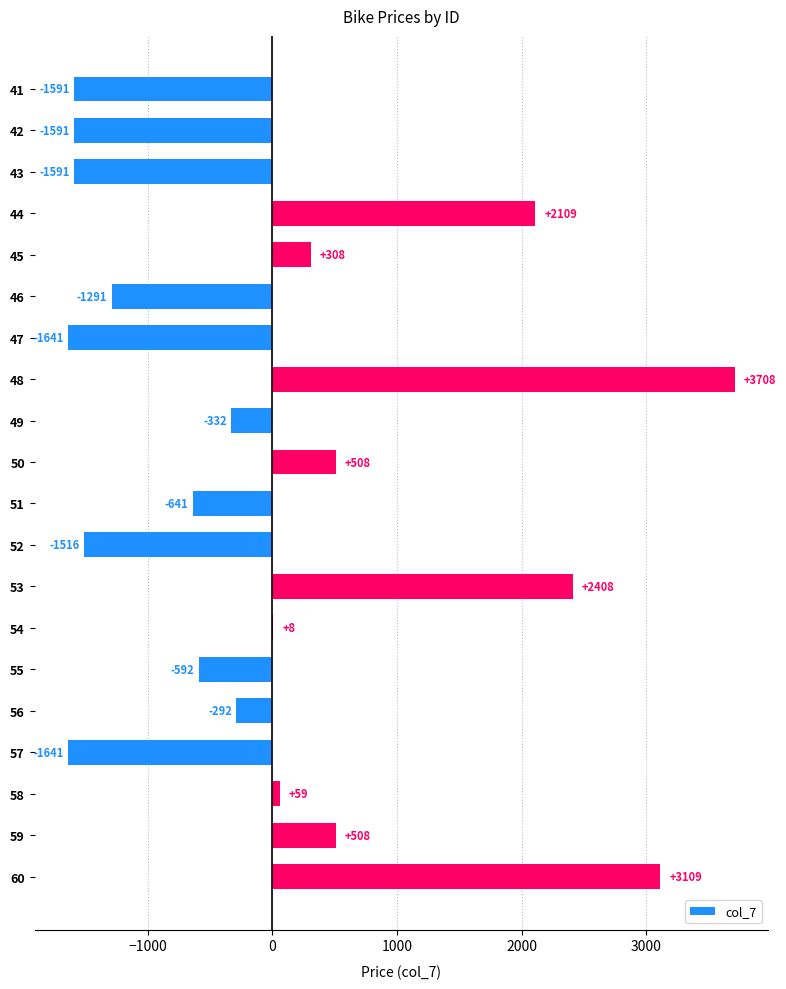

Between 48 and 58, which is larger?

48